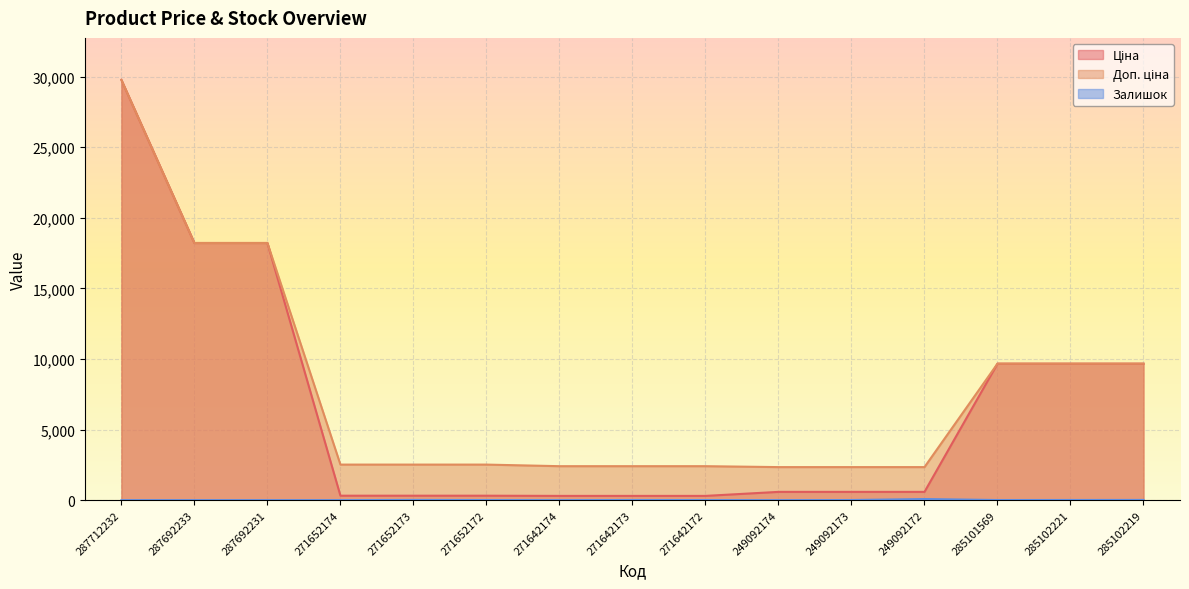

Rank the series at 271652172 from lowest to highest value.

Залишок, Ціна, Доп. ціна